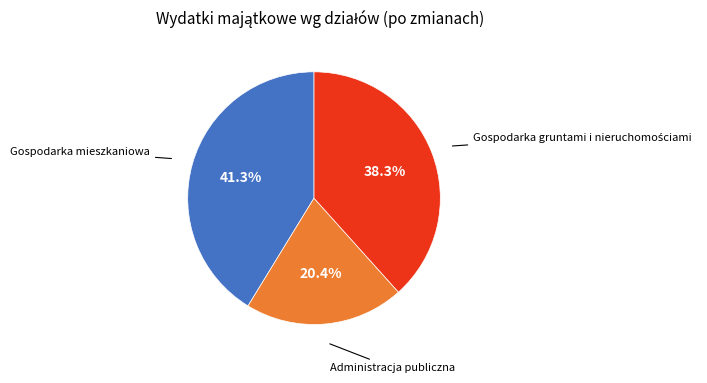

Is there any slice that represents more than half of the pie?

No